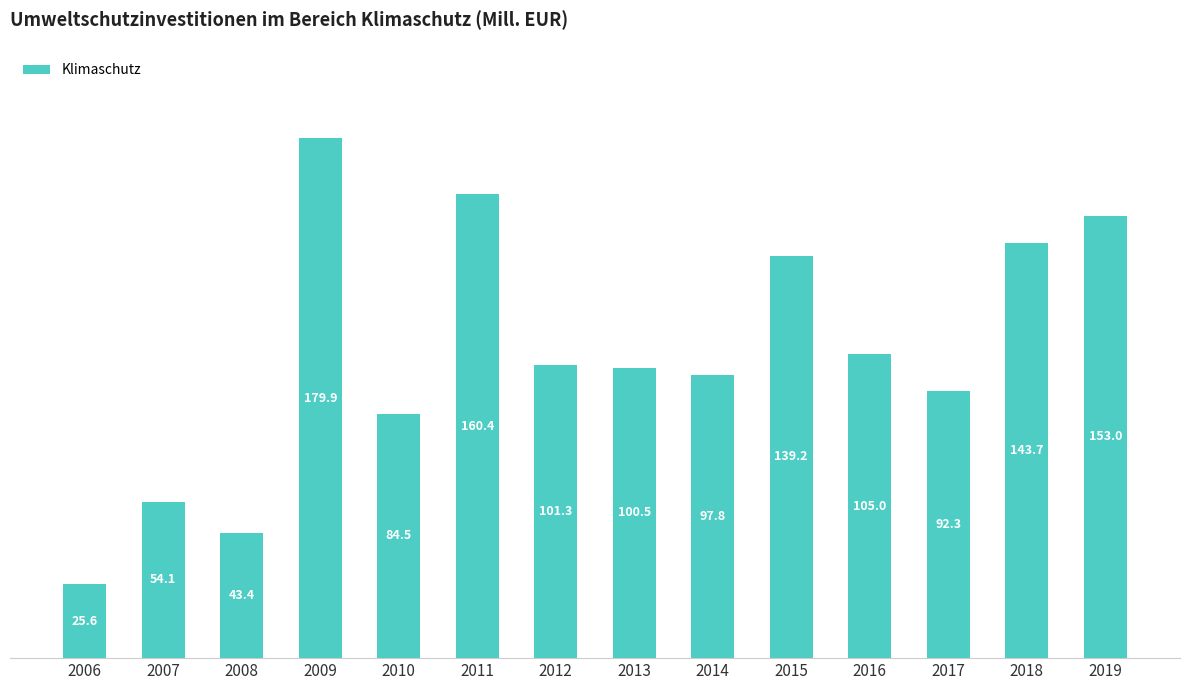

Where is the data nearest to the value 102?

2012